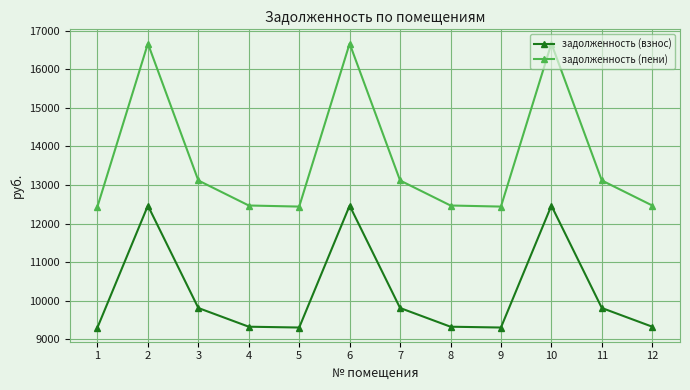

What is the value of the задолженность (взнос) point at the 6th from the left?

12464.6